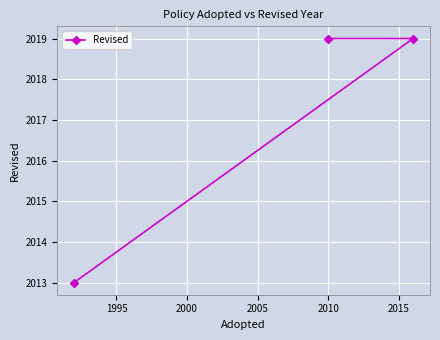

What is the smallest value displayed?

2013